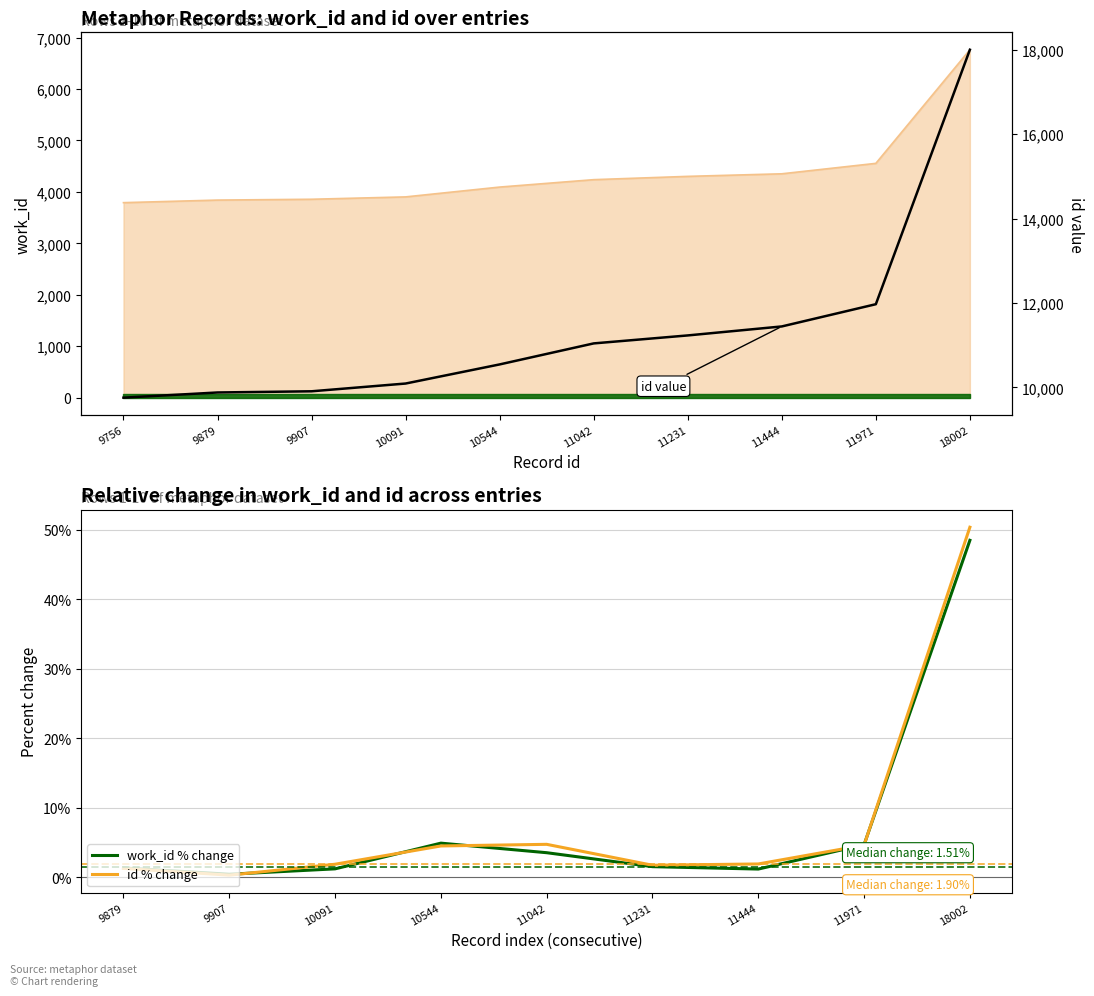

What is the average value of the work_id series?

4370